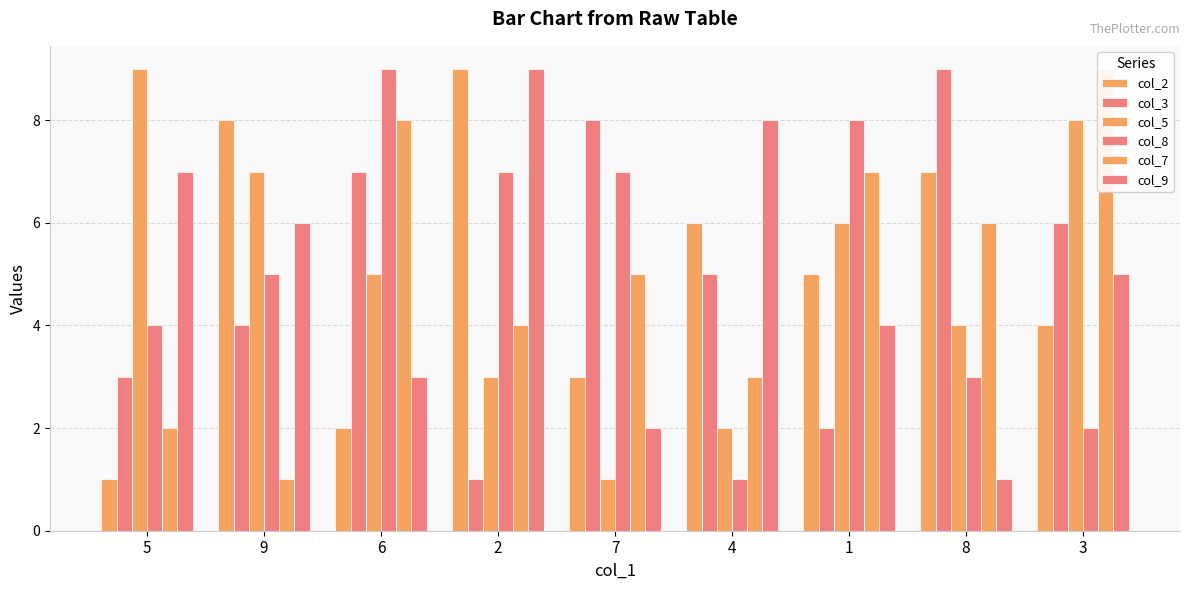

How many bars are there in each group?

6